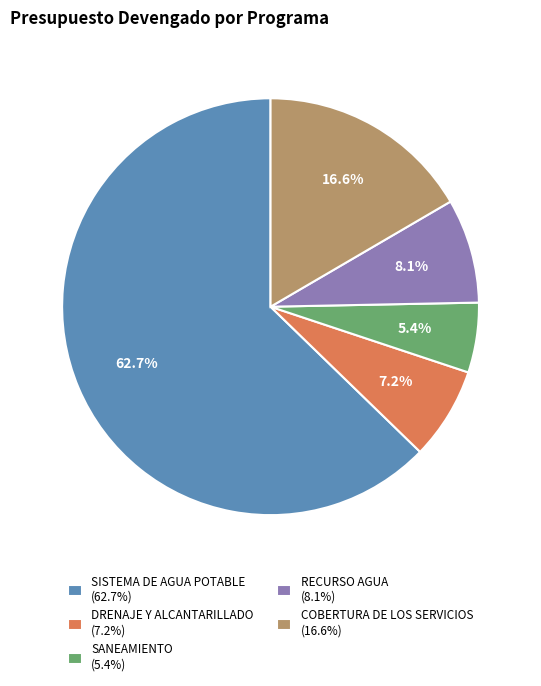

Which category has the smallest portion of the pie?

SANEAMIENTO